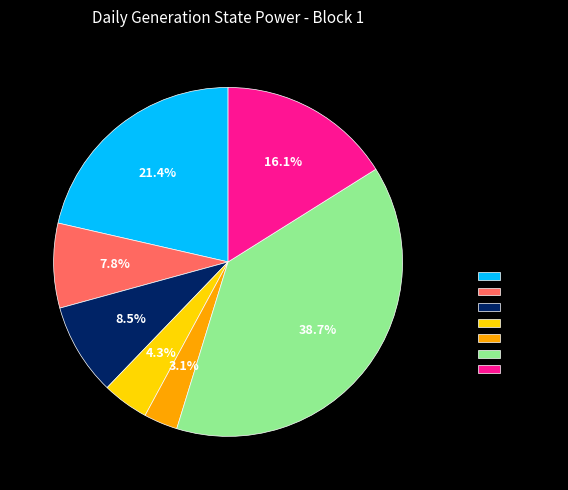

To the nearest percent, what is the difference between the largest and smallest slice percentages?

36%